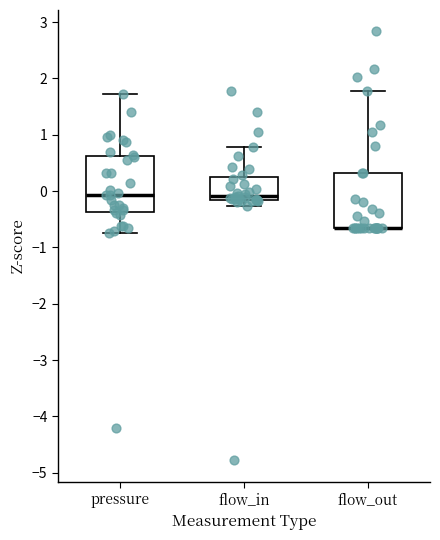

Reading left to right, transcribe this box plot: for each box, give where its median line is, the range the box spans, and where its two whiskers end, as read against the y-axis. The values are not printed on the chart, so give them approximately, as read against the axis.

pressure: median -0.1, box -0.4 to 0.6, whiskers -0.7 to 1.7
flow_in: median -0.1, box -0.2 to 0.2, whiskers -0.3 to 0.8
flow_out: median -0.7 (drawn on the box's lower edge), box -0.7 to 0.3, whiskers -0.7 to 1.8